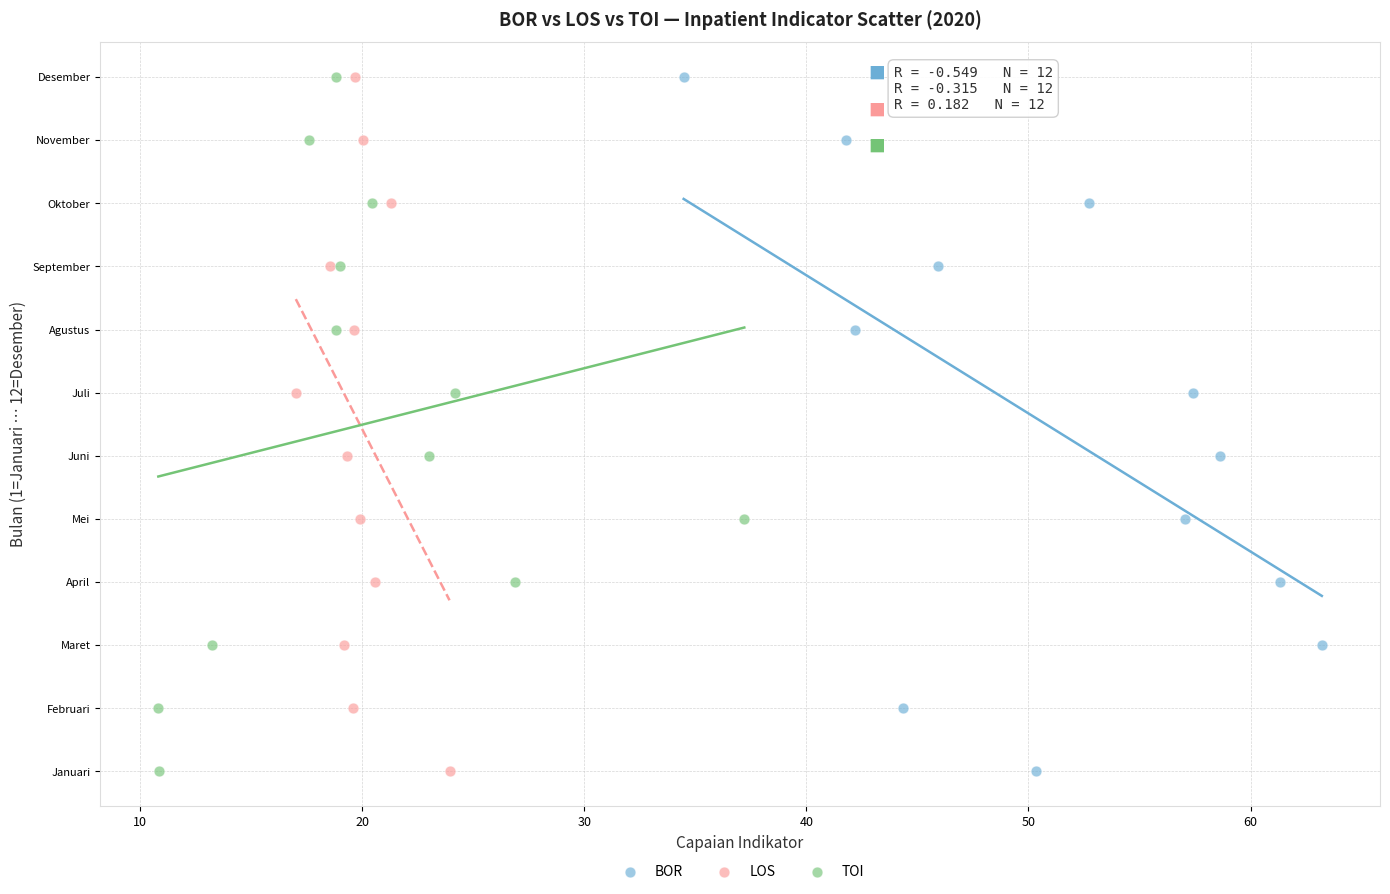

What are all the series names shown in the legend?

BOR, LOS, TOI